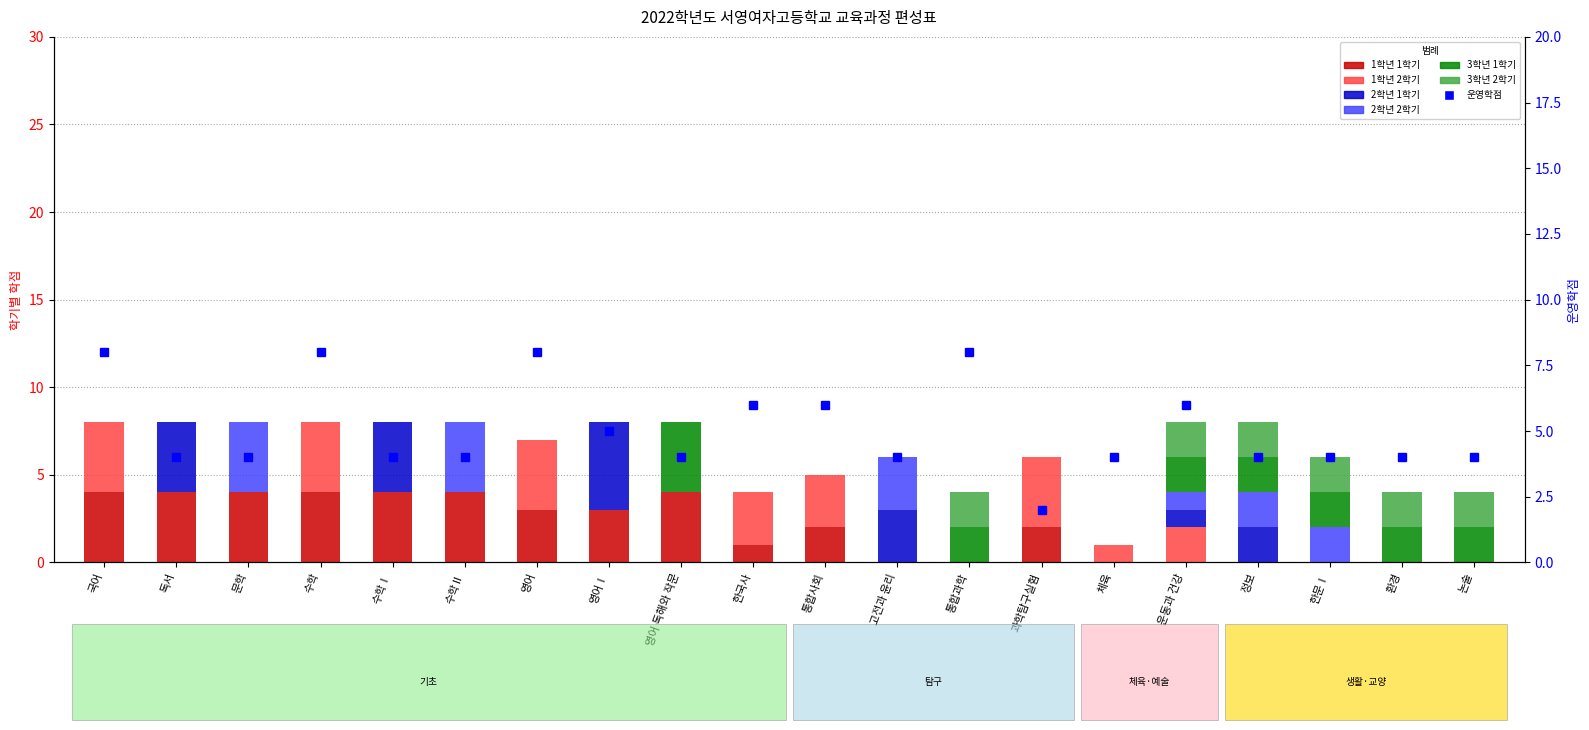

What is the approximate value of 1학년 2학기 at 과학탐구실험?

4